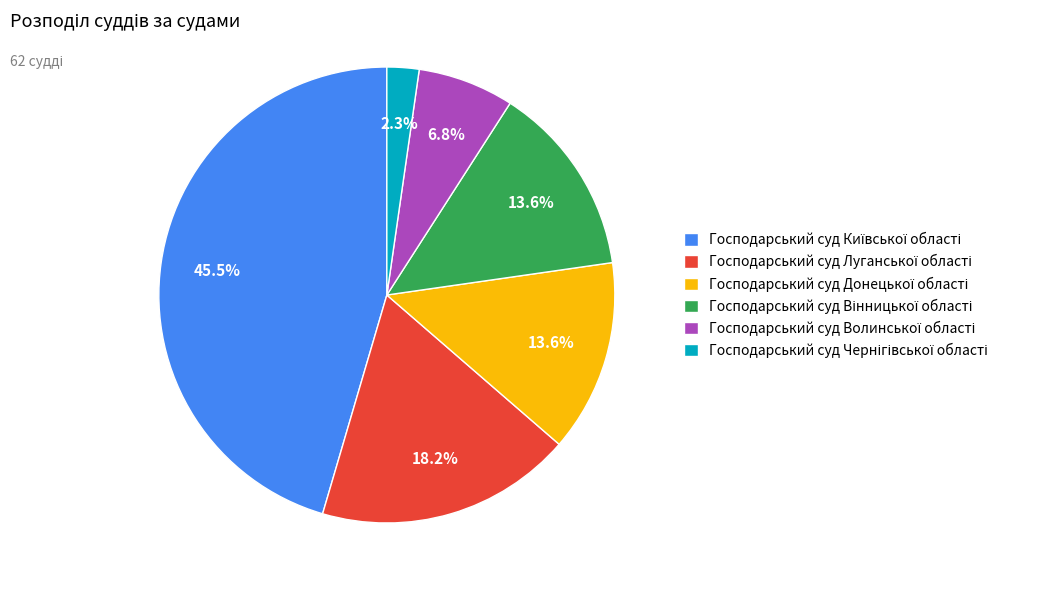

Is there a majority slice in this chart?

No